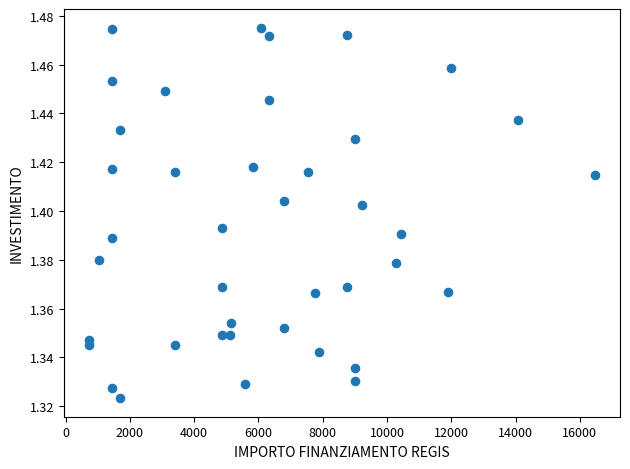

What is the range of X values (max minus min)?

15735.0